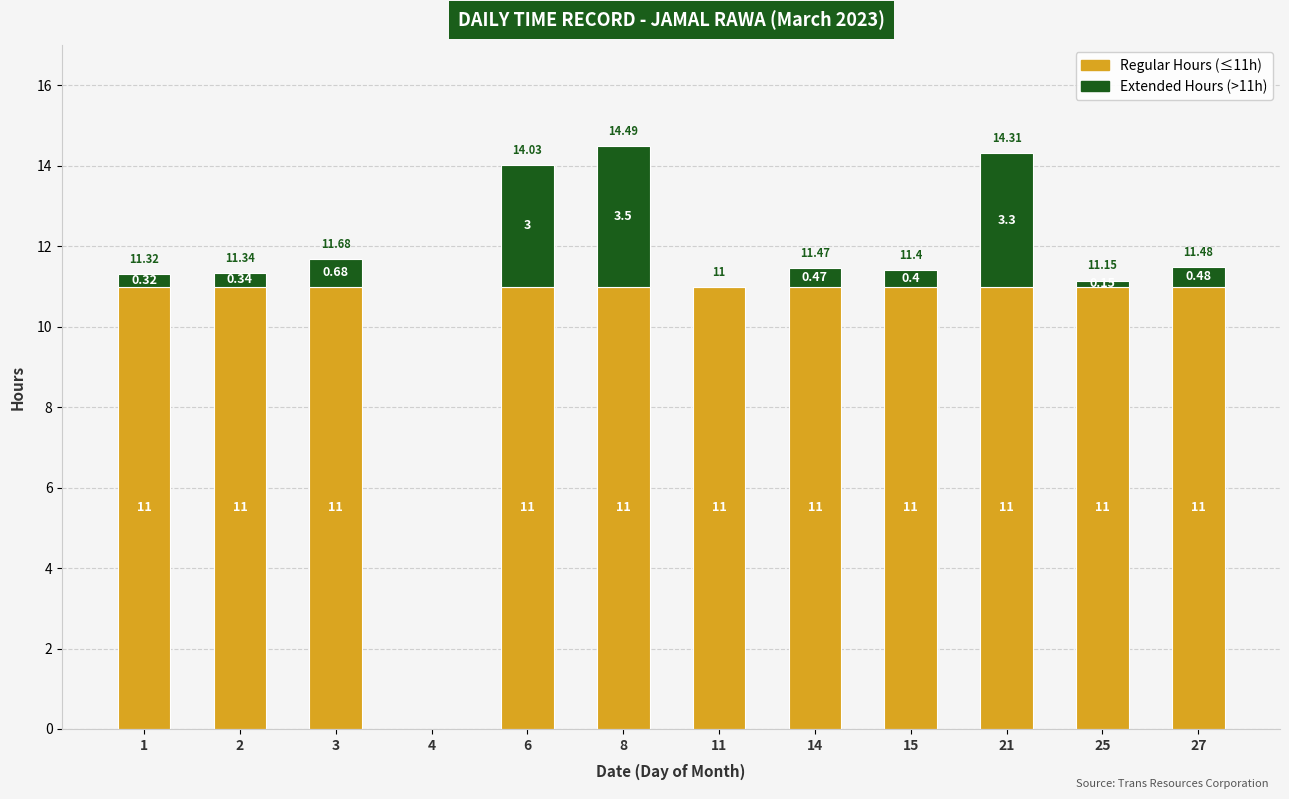

At which category is the sum across all series the highest?

8